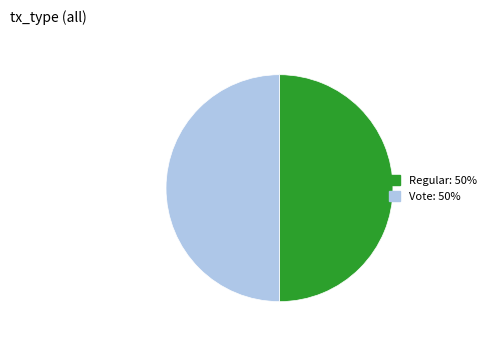

What is the ratio of the value at Vote to the value at Regular?

1.0